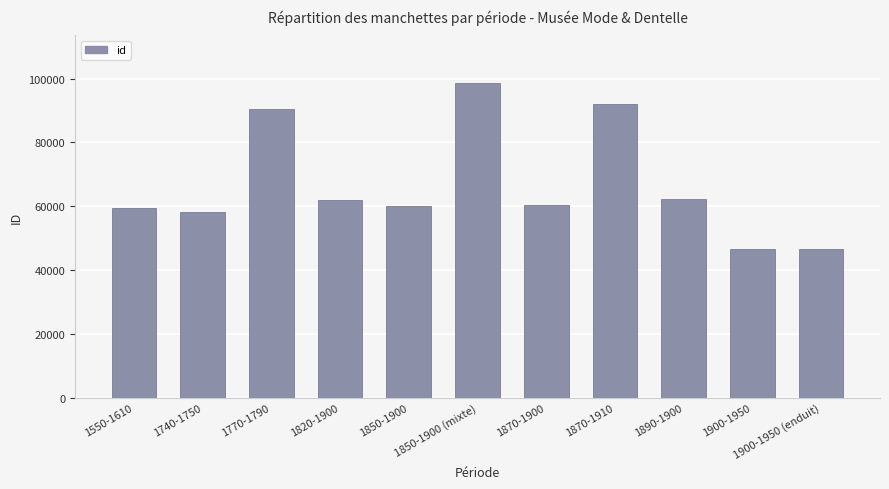

How many data points are less than 60460?

5